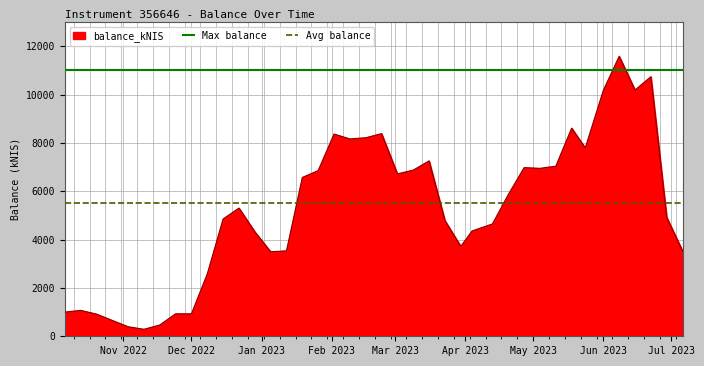

What is the lowest value of the balance_kNIS series?

289.0